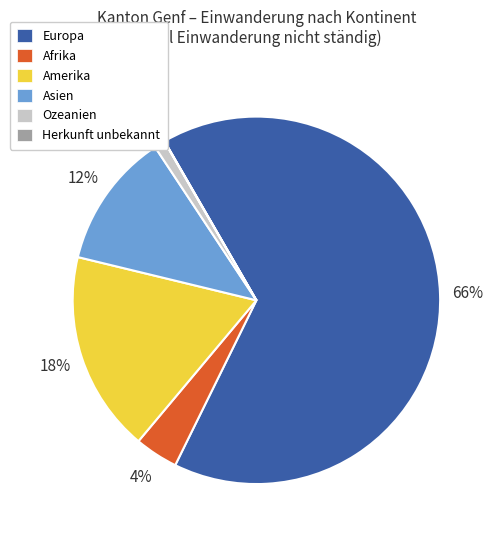

To the nearest percent, what is the average slice percentage?

17%